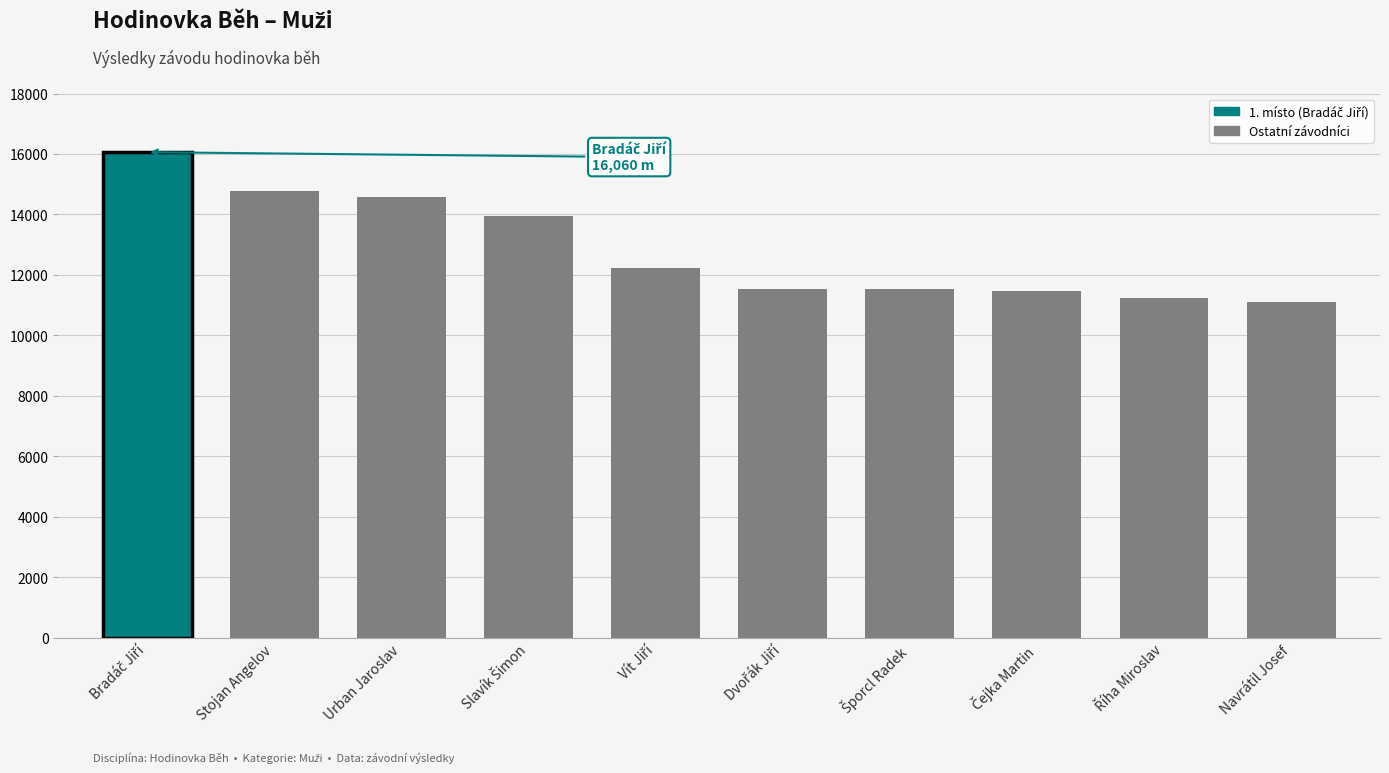

List the labels in order of value, smallest first.

Navrátil Josef, Říha Miroslav, Čejka Martin, Šporcl Radek, Dvořák Jiří, Vít Jiří, Slavík Šimon, Urban Jaroslav, Stojan Angelov, Bradáč Jiří